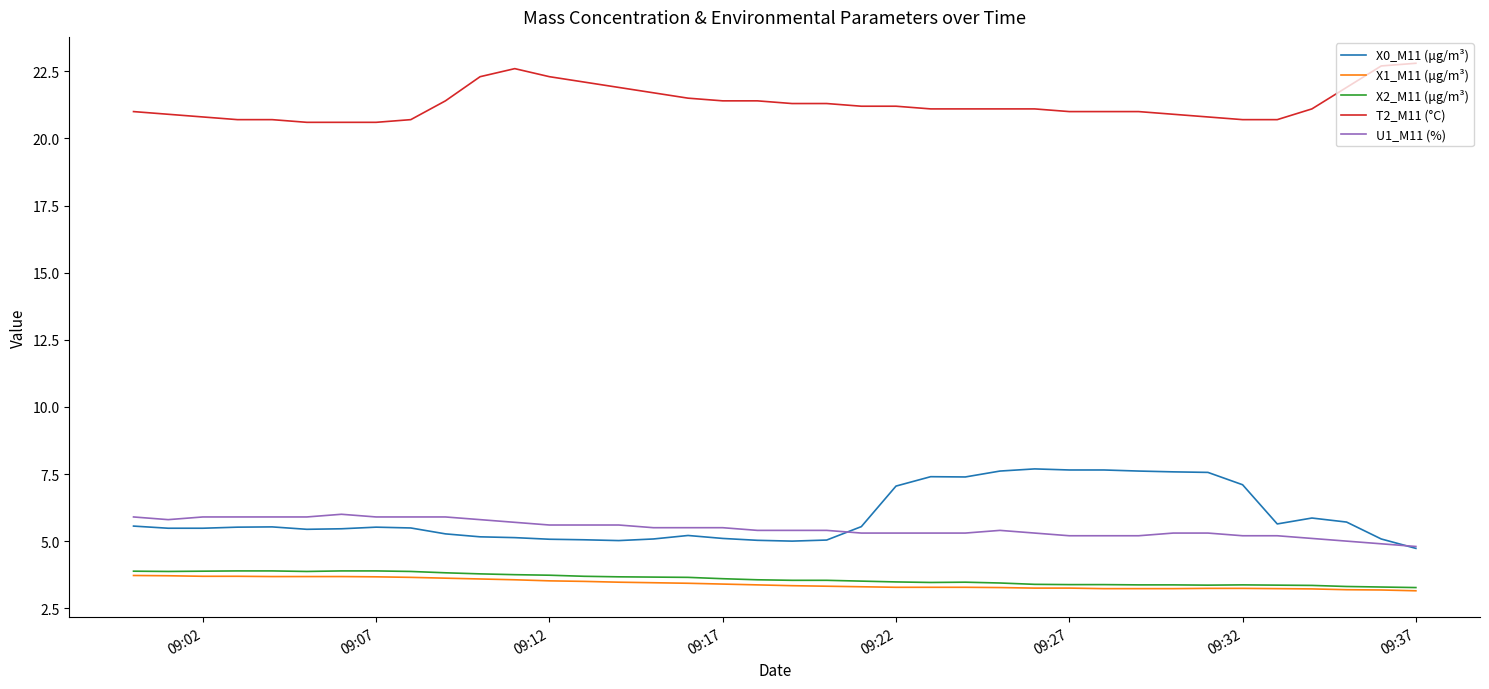

What is the greatest value displayed?

22.8